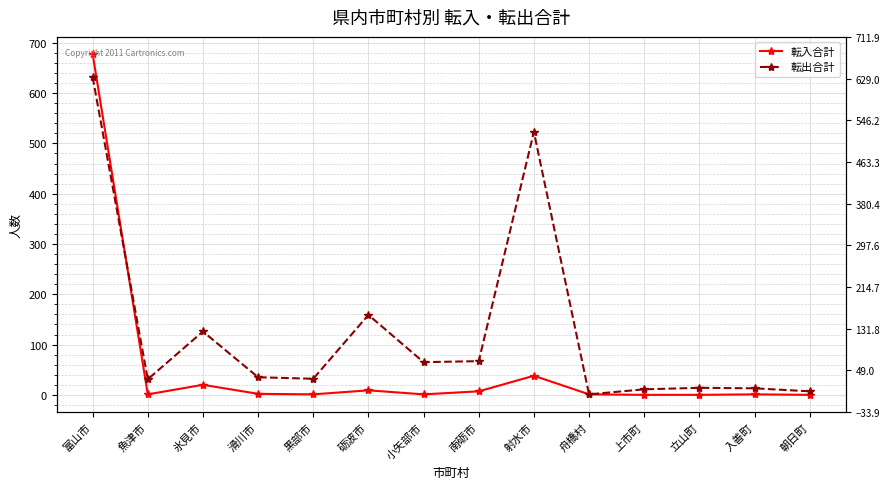

True or false: 転出合計 and 転入合計 cross at least once.

True